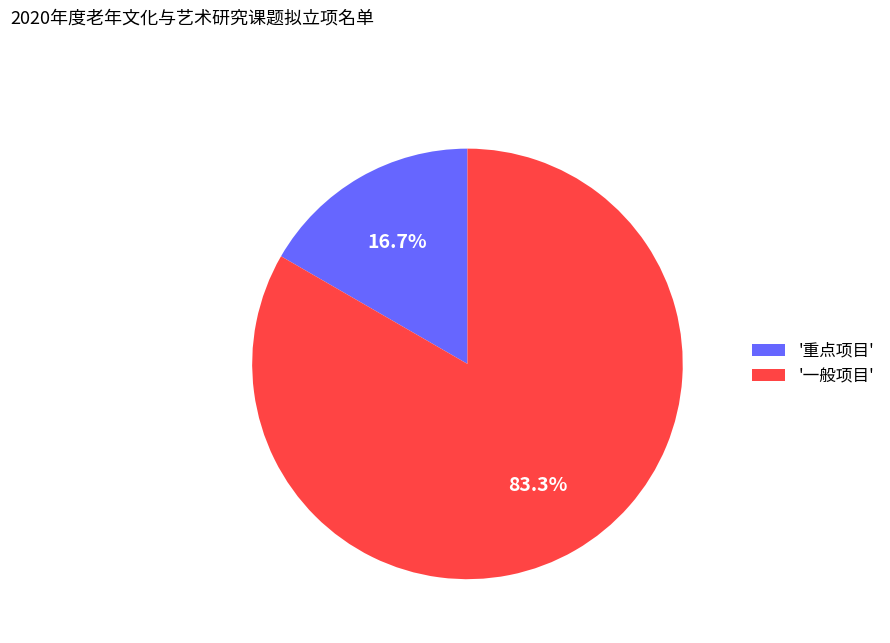

Do '重点项目' and '一般项目' together represent more than half of the pie?

Yes